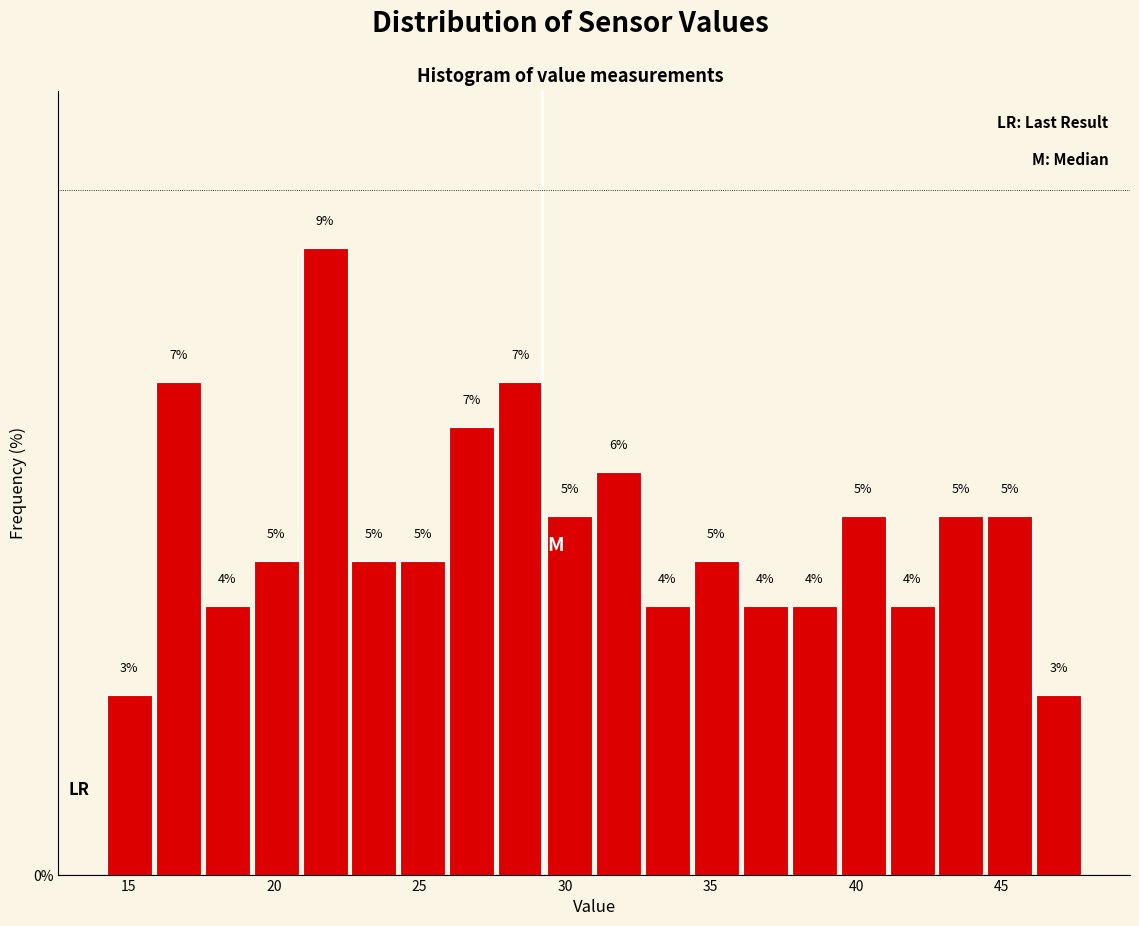

Read against the x-axis, roughly where is the centre of the tallest bar?

22.0